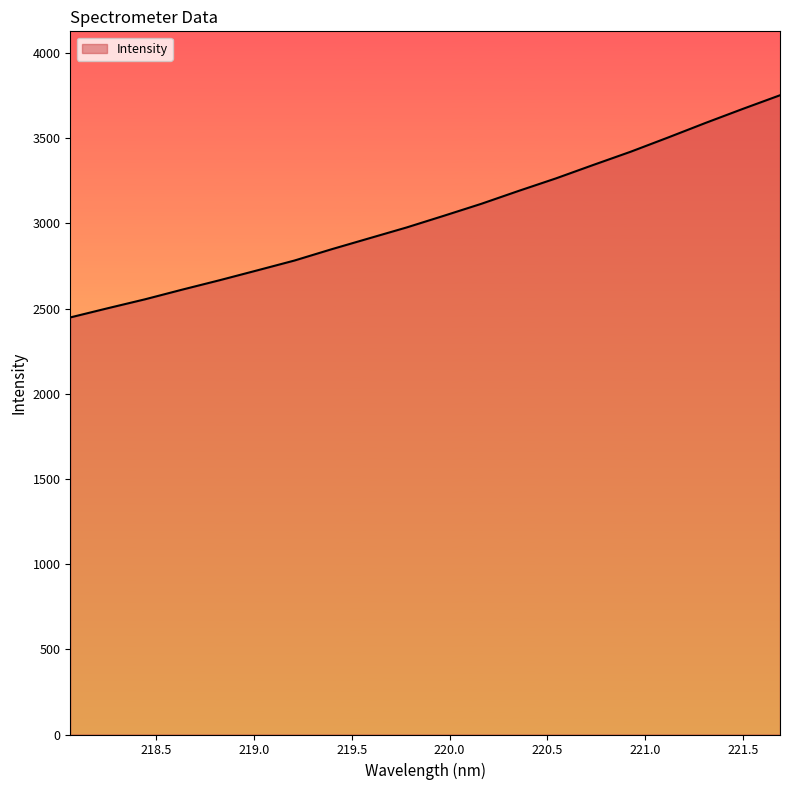

How many categories are shown in the chart?

20